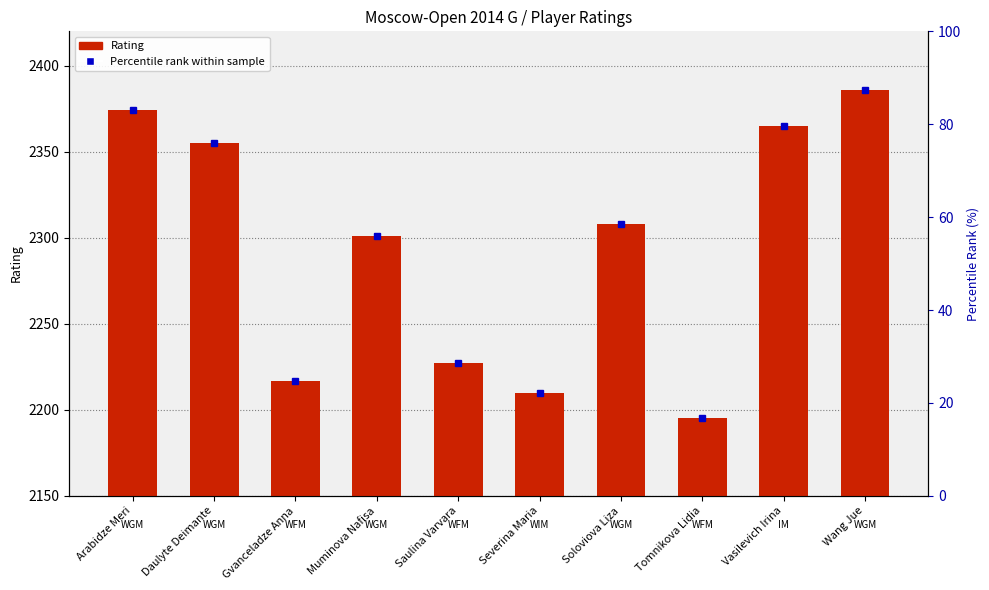

Is it true that the value at Tomnikova Lidia is 2195?

True